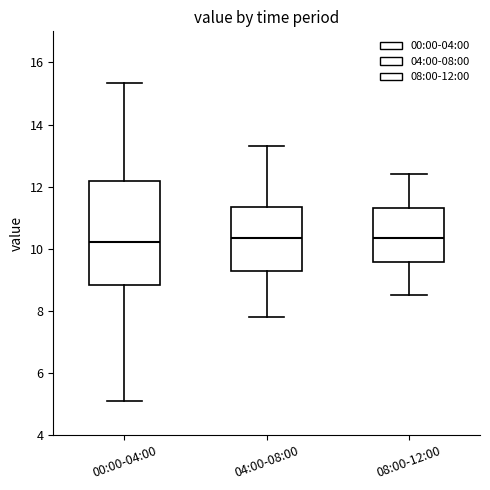

Comparing the boxes themselves (not the whiskers), which one is the tallest?

00:00-04:00